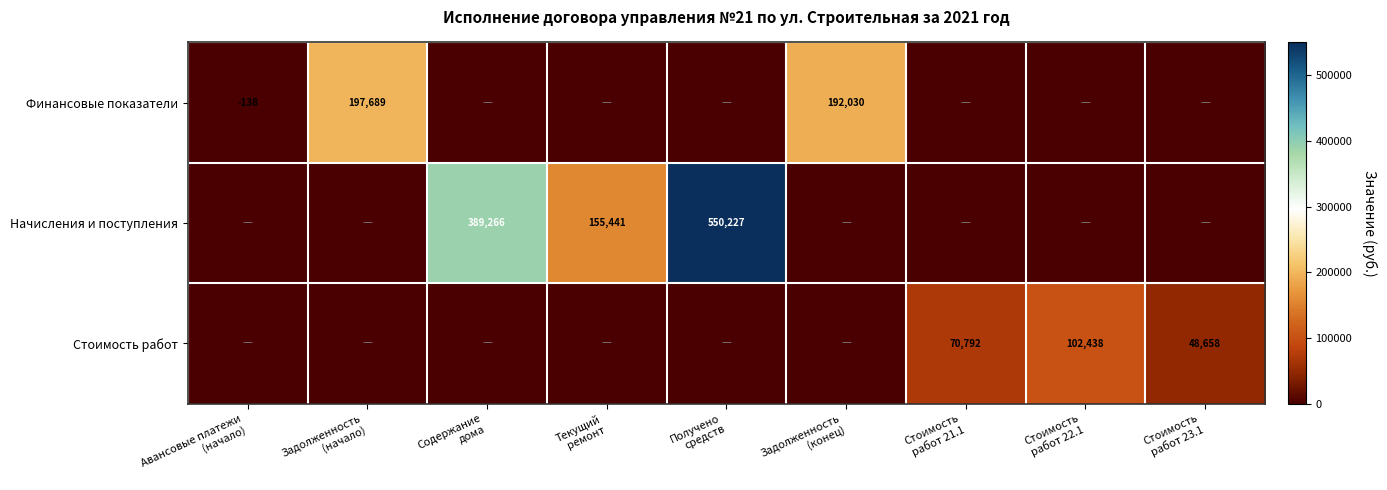

What is the difference between the second highest and second lowest values in the Начисления и поступления series?

389265.9